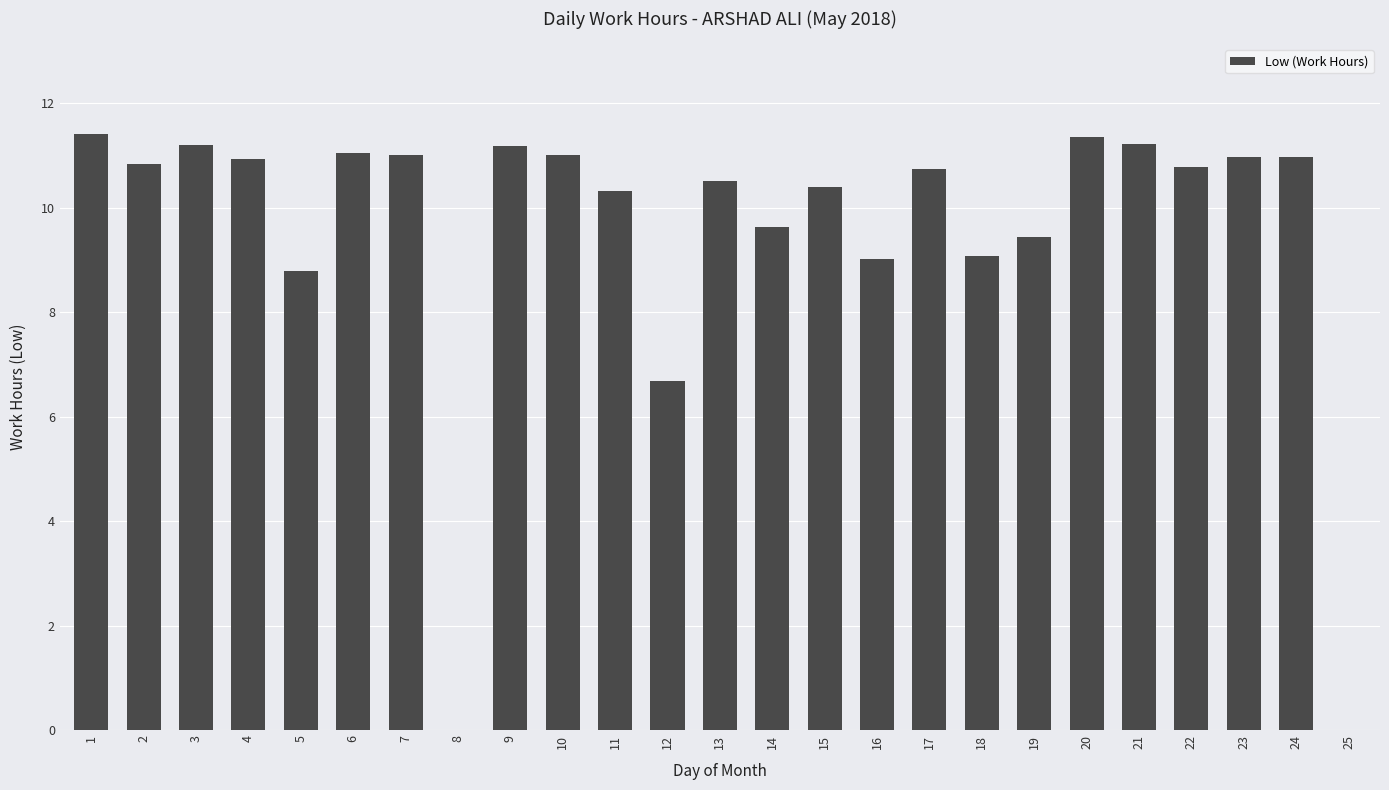

True or false: the data shows 0.0 at 8.

True